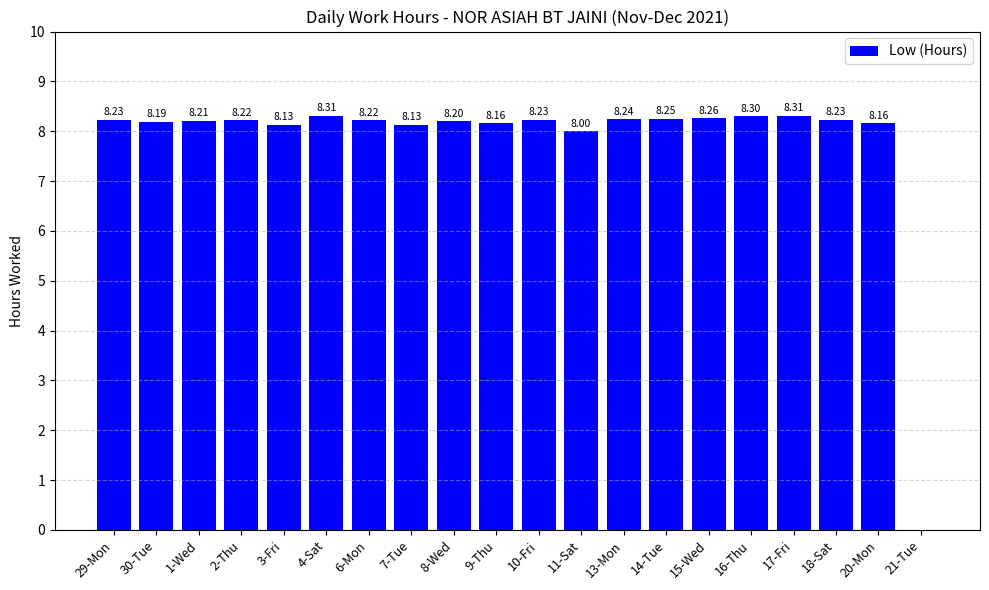

What is the sum of the values at 21-Tue and 4-Sat?

8.3